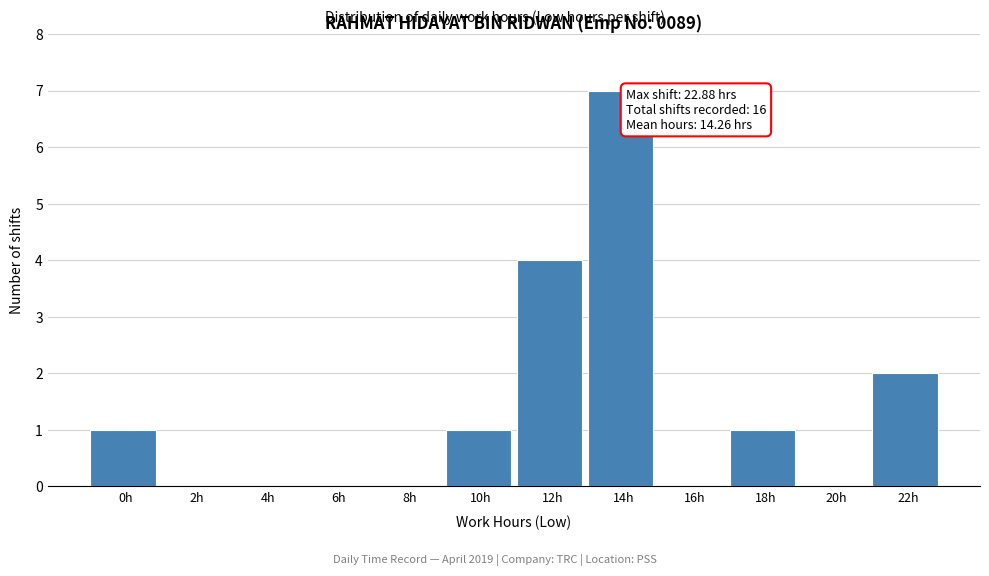

Reading left to right, what are all the values shown in this chart?

0h=1	2h=0	4h=0	6h=0	8h=0	10h=1	12h=4	14h=7	16h=0	18h=1	20h=0	22h=2